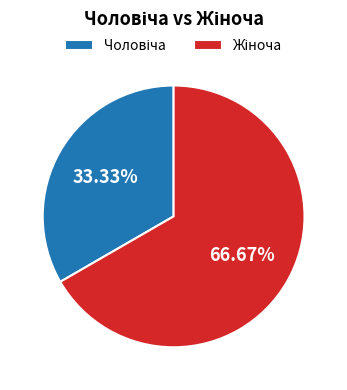

Does any single category account for the majority?

Yes